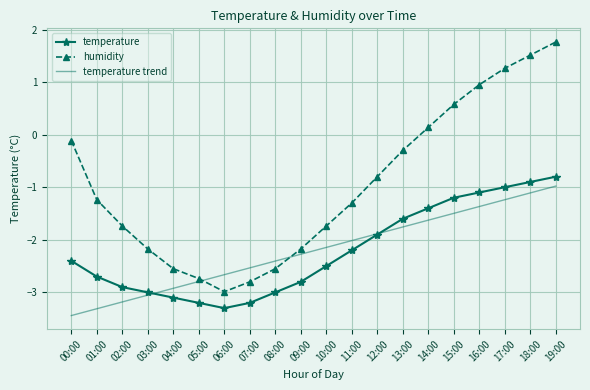

The value of humidity at 18:00 is 0.5. True or false?

False